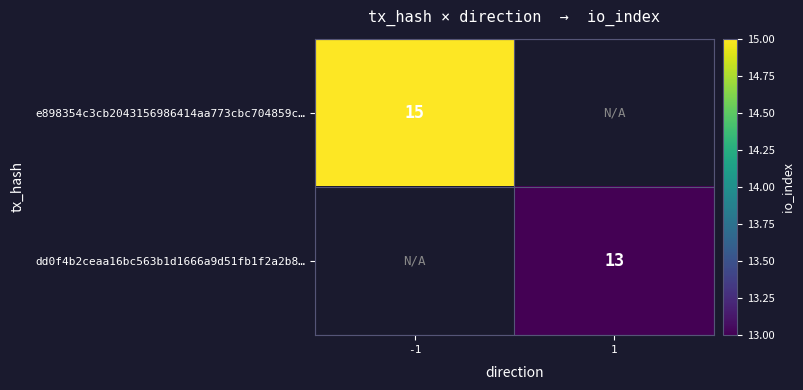

The value of e898354c3cb2043156986414aa773cbc704859c… at -1 is 15. True or false?

True